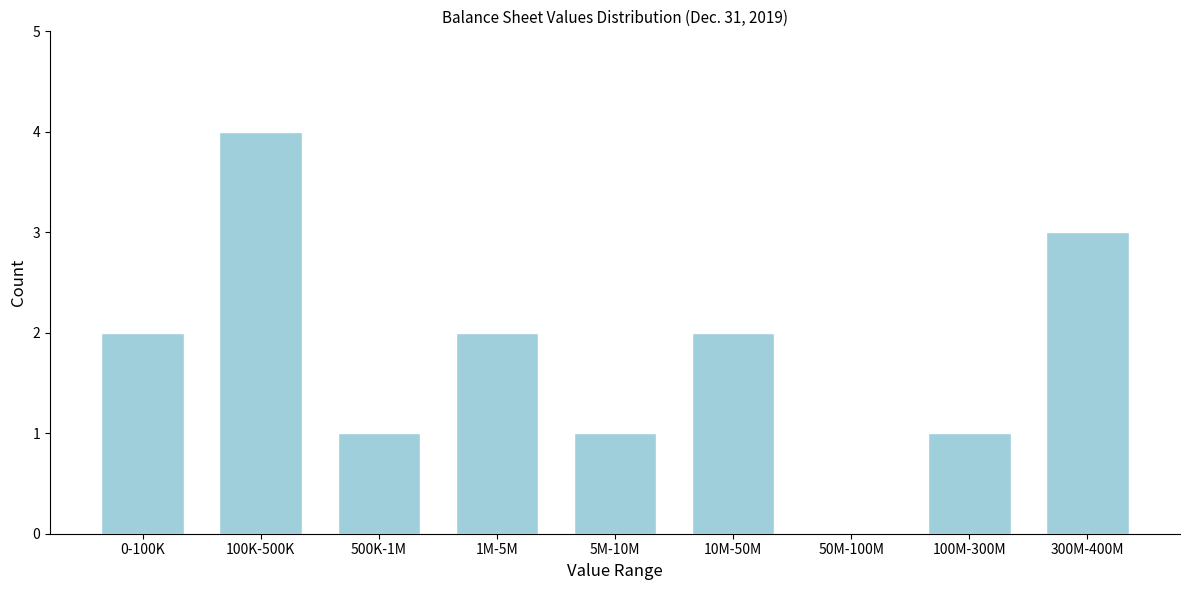

Reading right to left, transcribe all the data shown in this chart.

300M-400M=3	100M-300M=1	50M-100M=0	10M-50M=2	5M-10M=1	1M-5M=2	500K-1M=1	100K-500K=4	0-100K=2